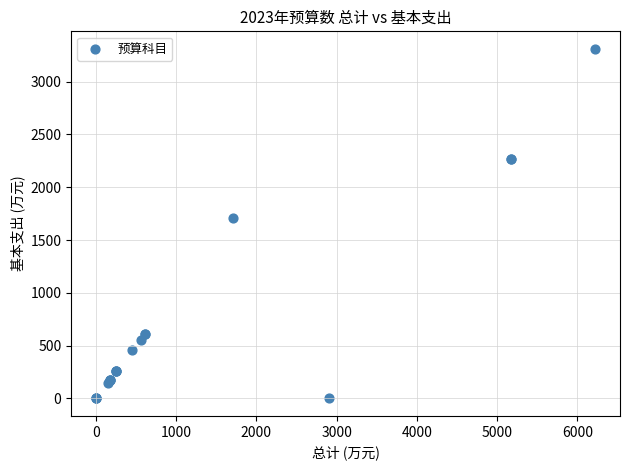

What Y value in the scatter plot is closest to 1655?

1709.0